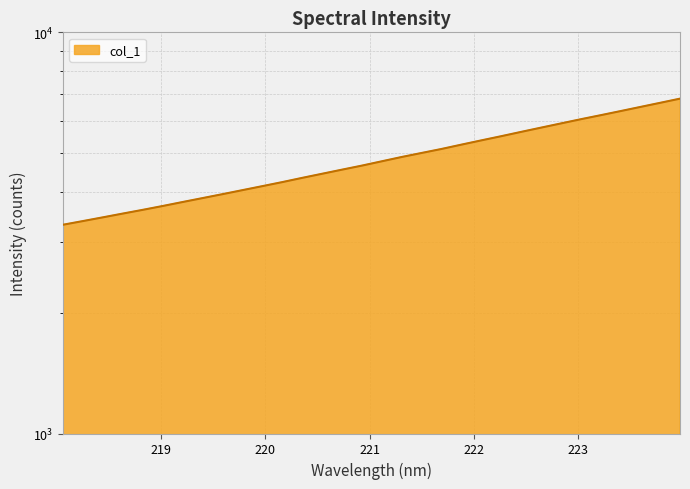

Which label corresponds to the largest value in the chart?

223.9802